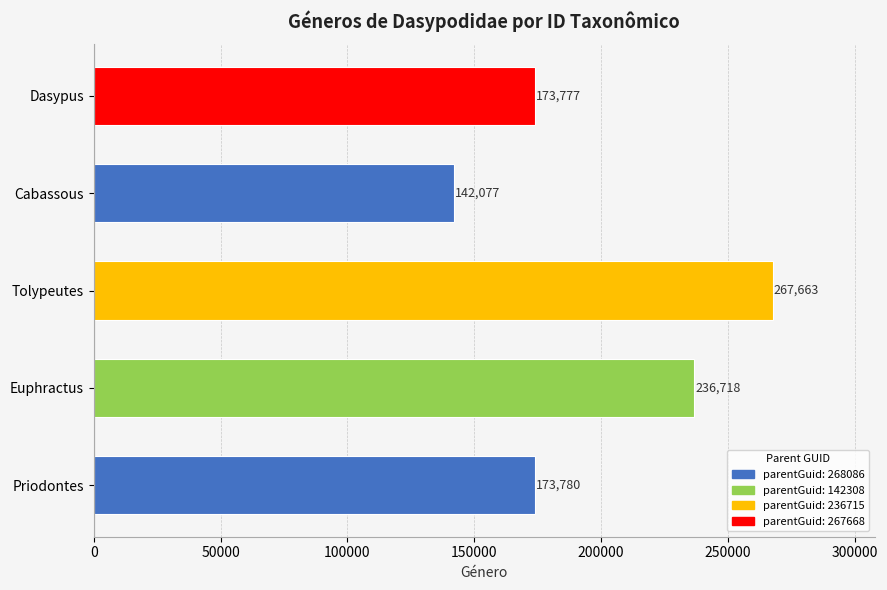

Approximately how many times larger is the value at Cabassous compared to Dasypus?

0.8